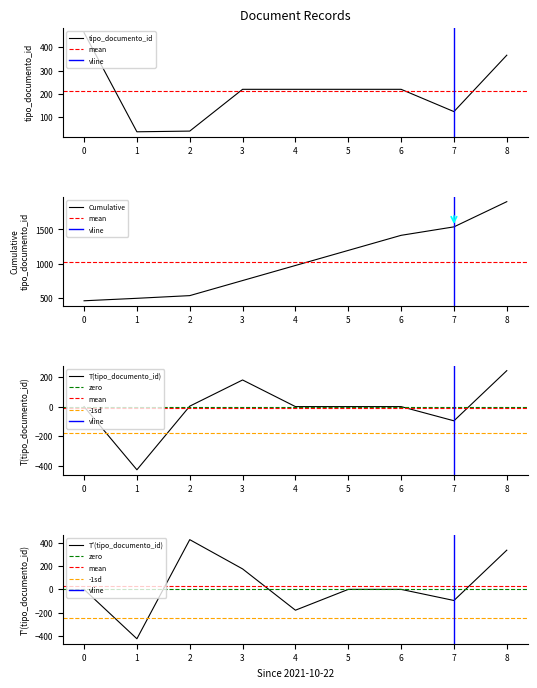

Reading left to right, what are all the values shown in this chart?

463	36	39	219	219	219	219	123	366